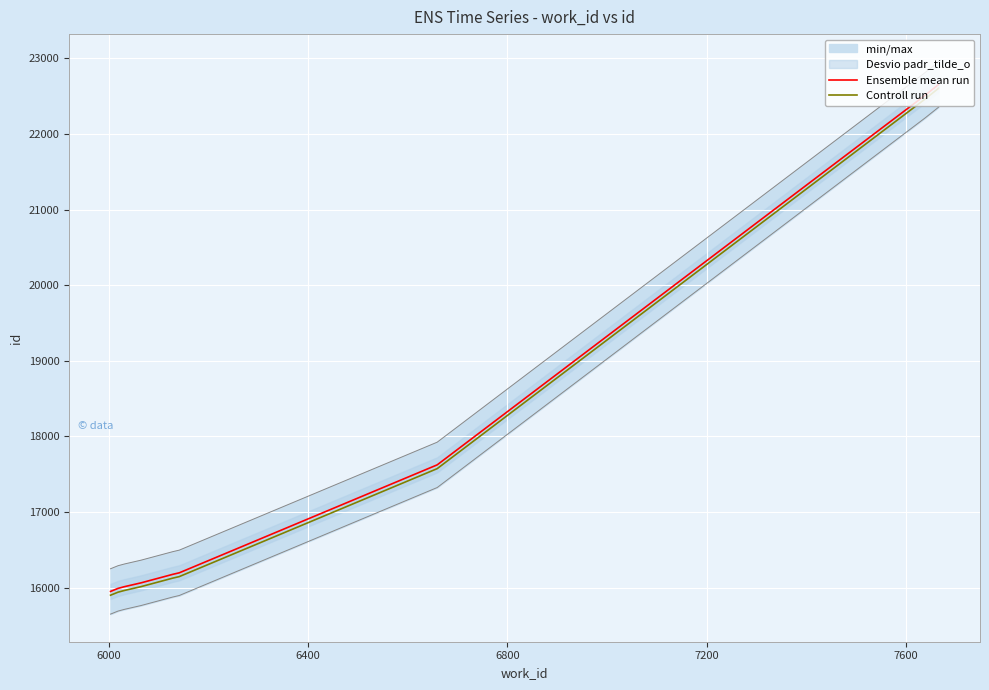

Is this an area chart (filled region under the line)?

No